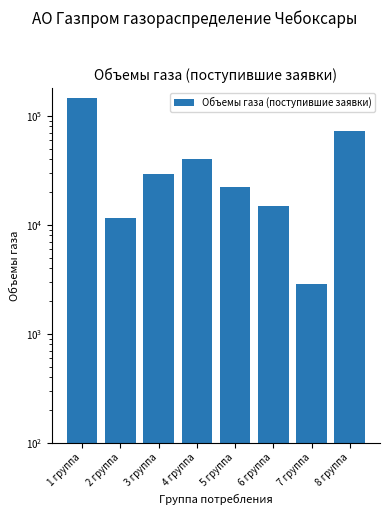

What is the average value?

42658.6